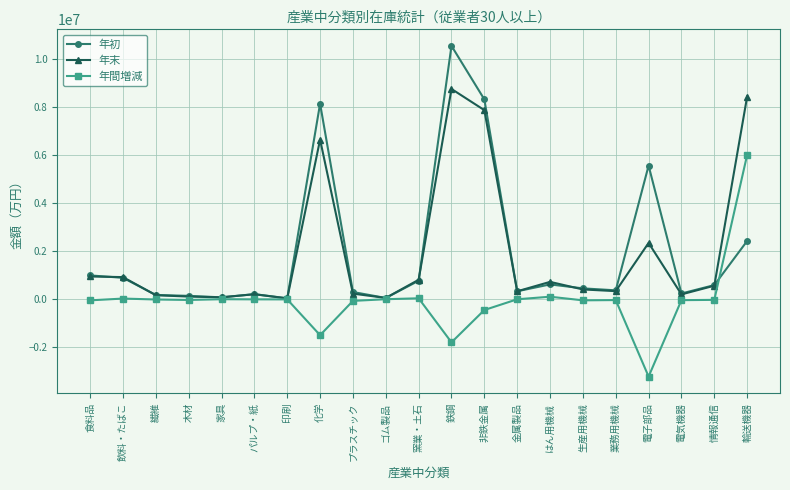

The value of 年末 at 生産用機械 is 408433. True or false?

True